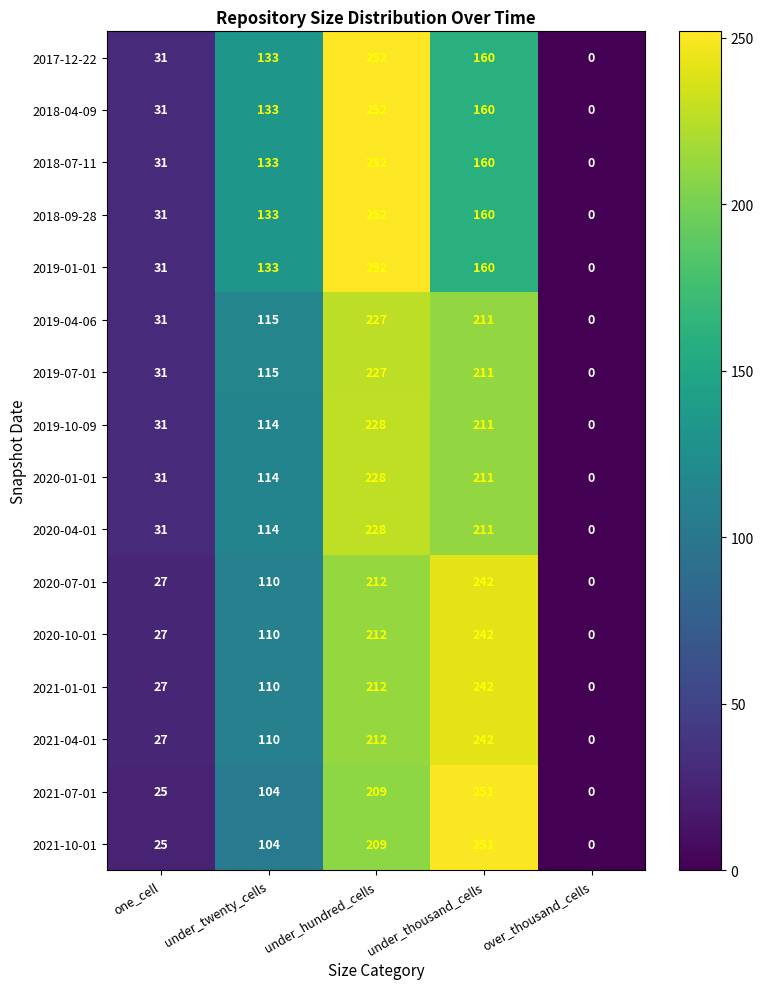

What value does the 2021-10-01 series have at one_cell, to the nearest 5?

25